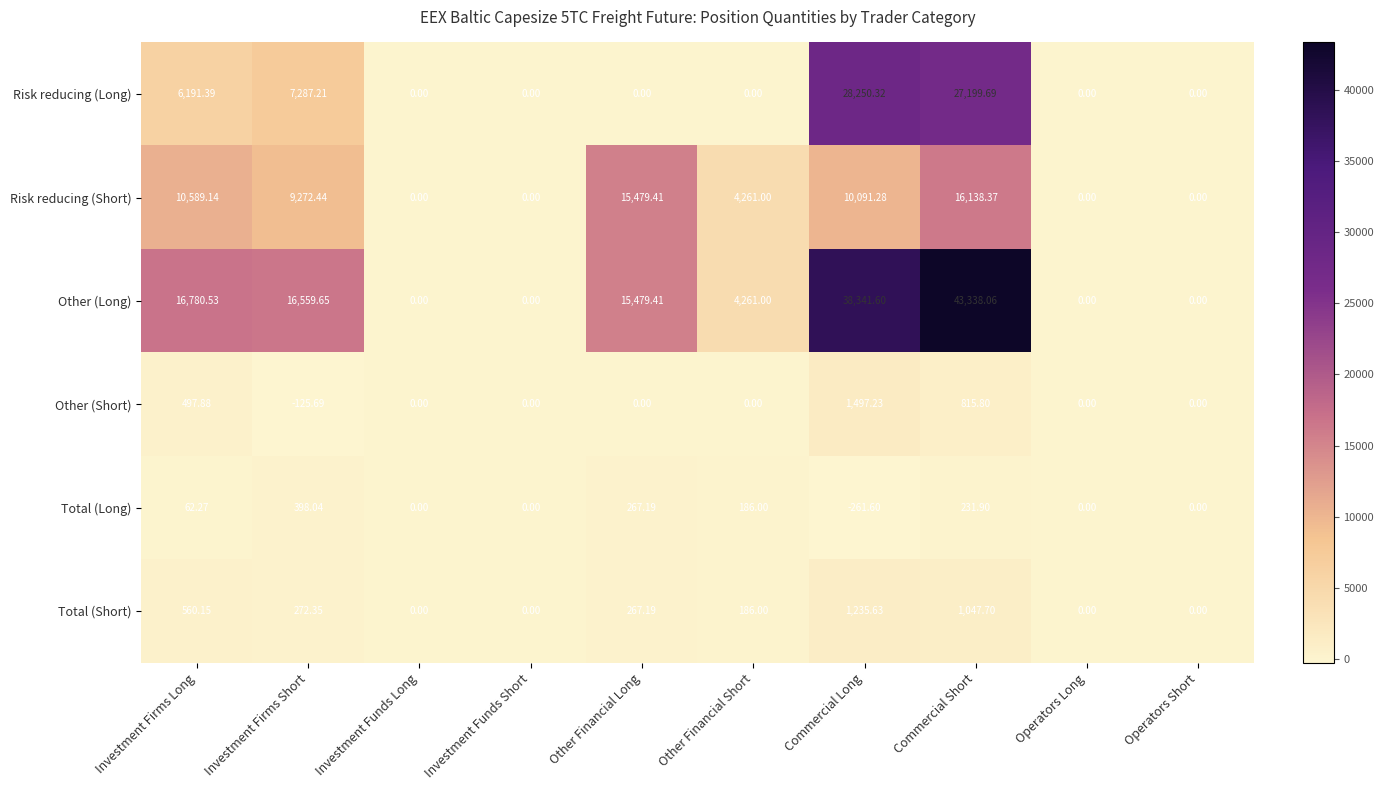

List the series in order of their peak value, highest first.

Other (Long), Risk reducing (Long), Risk reducing (Short), Other (Short), Total (Short), Total (Long)